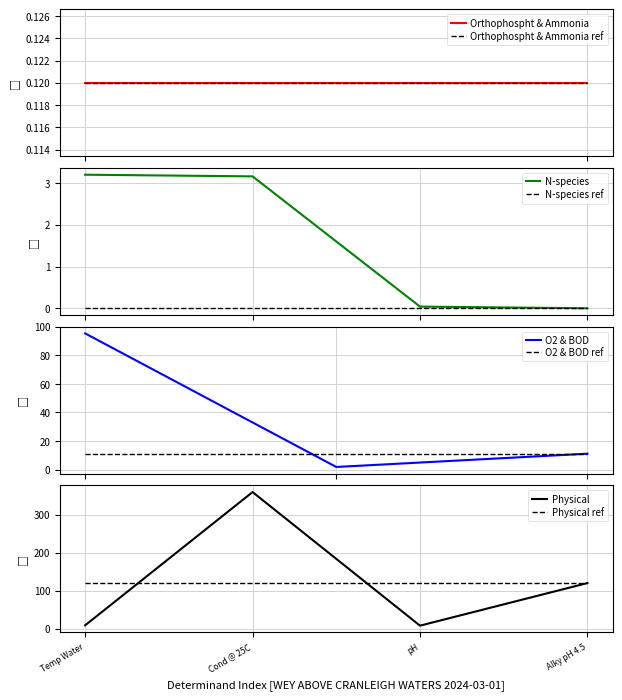

True or false: result and result_ref intersect in this chart.

False